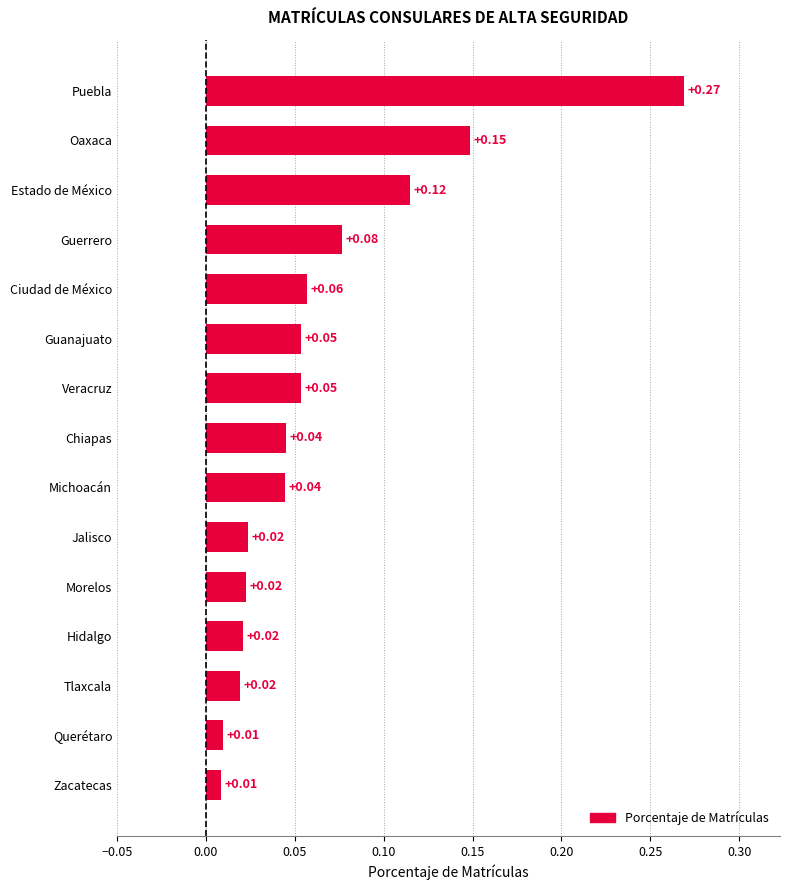

Which category has the highest value across all series?

Puebla